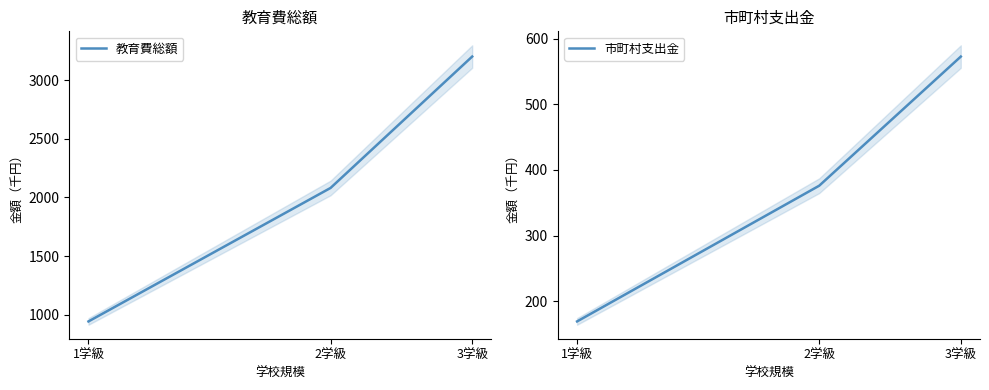

Which category has the highest value in the 市町村支出金 series?

3学級